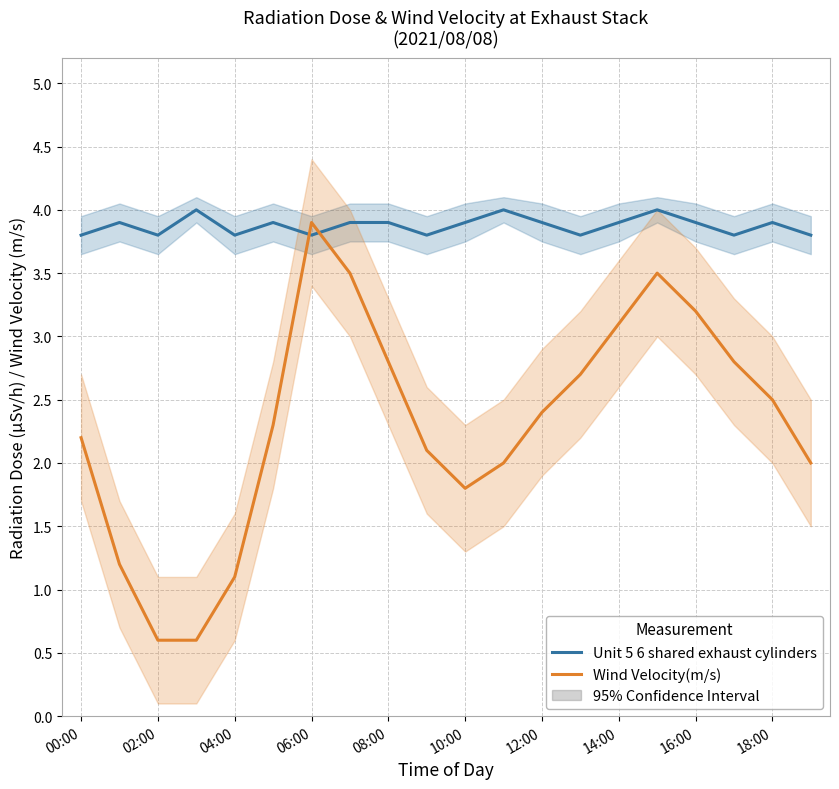

What is the sum of all Unit 5 6 shared exhaust cylinders values?

77.5